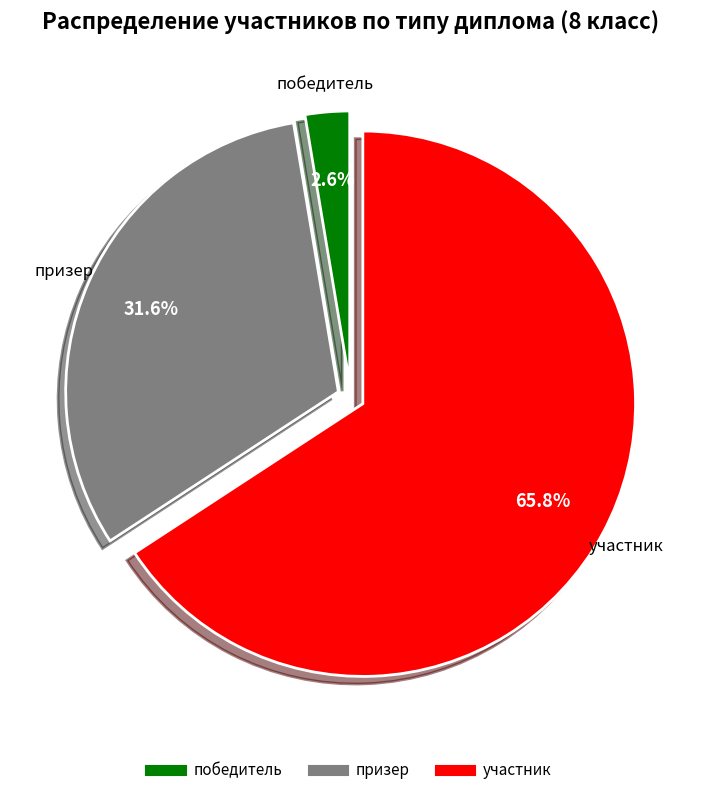

Rank the categories by value from highest to lowest.

участник, призер, победитель